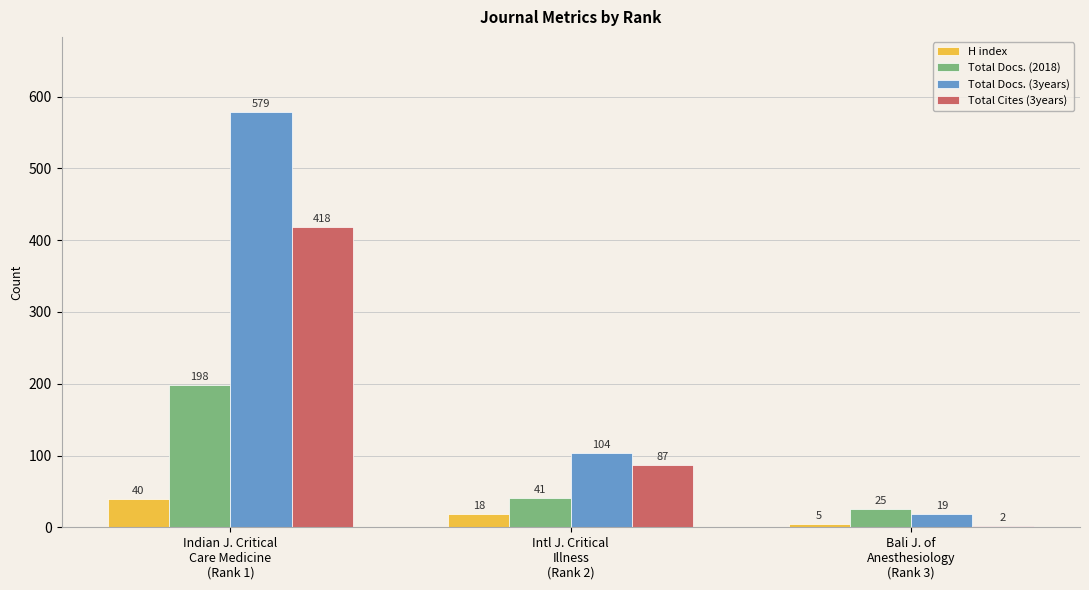

How many groups of bars are there?

3